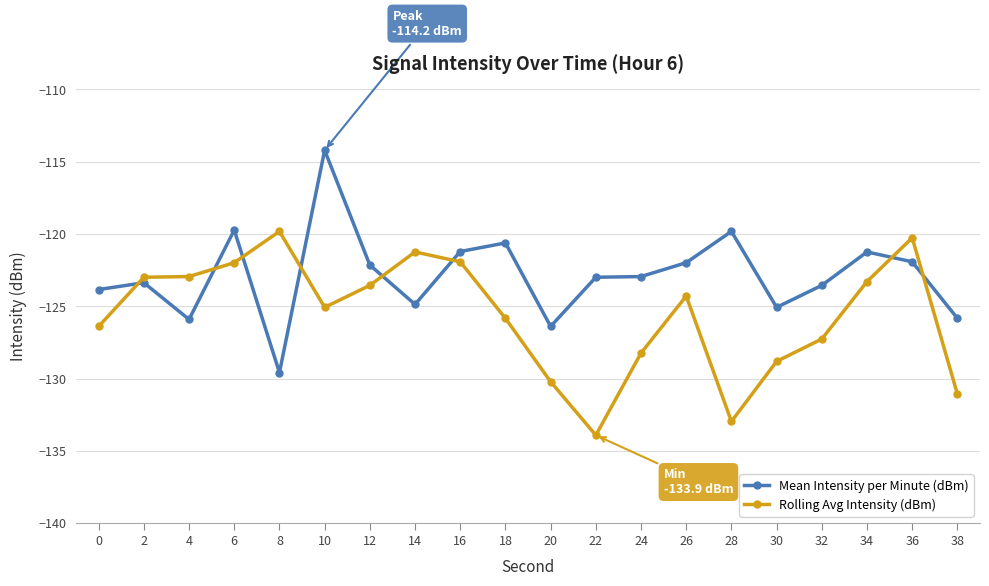

Which category has the lowest value across all series?

22